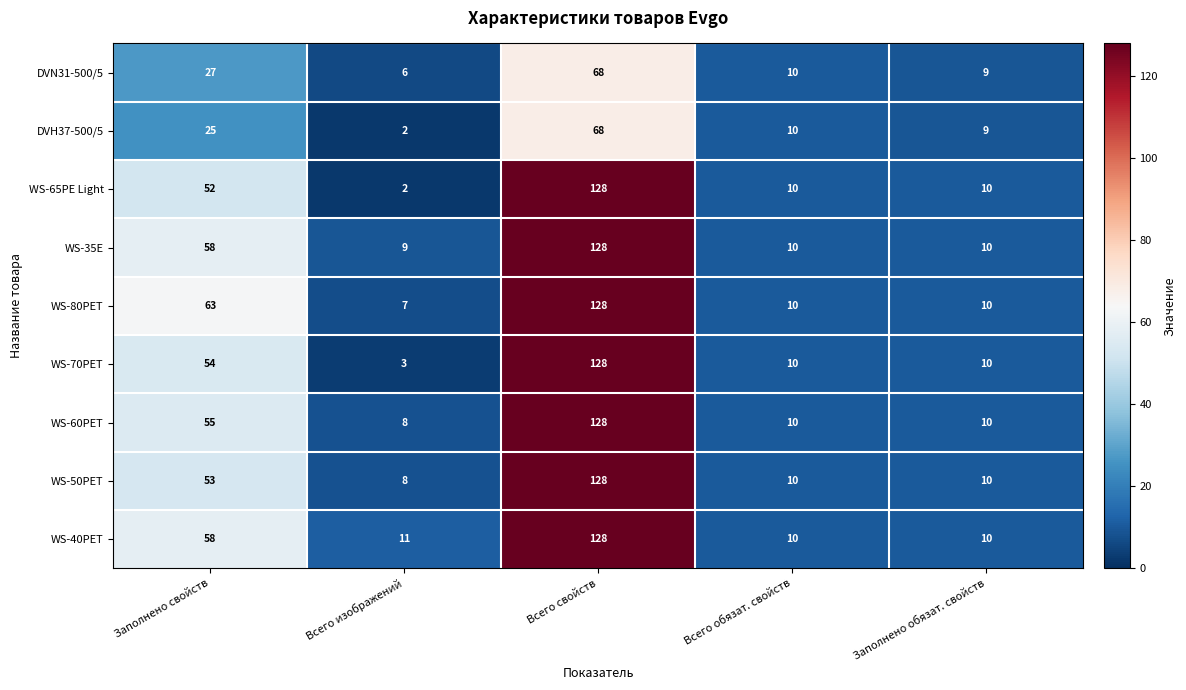

What is the minimum value shown in the chart?

2